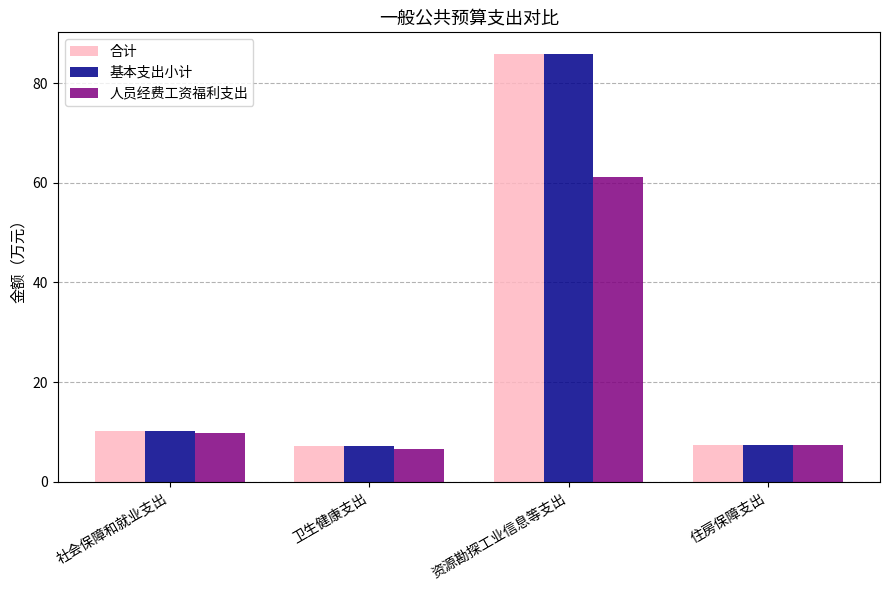

How many distinct data groups are displayed?

3